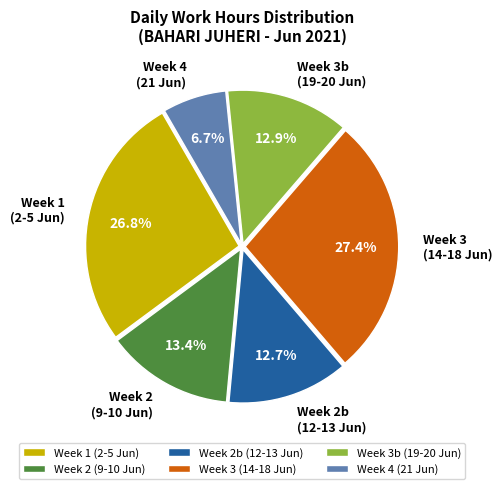

Is the sum of Week 3 (14-18 Jun) and Week 2b (12-13 Jun) greater than half?

No